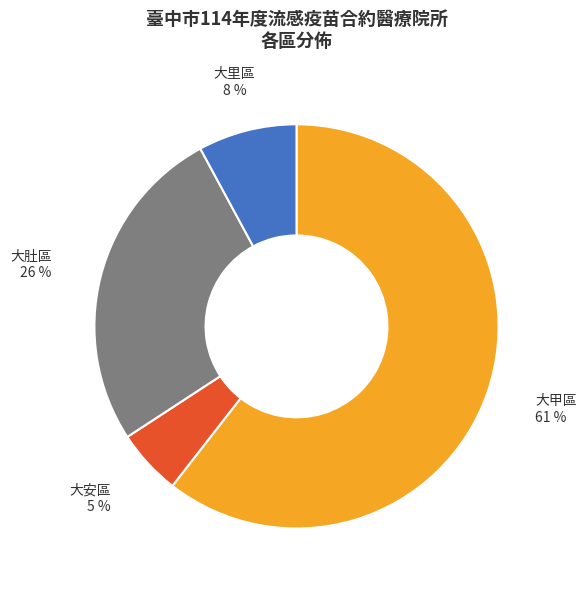

Does any single category account for the majority?

Yes